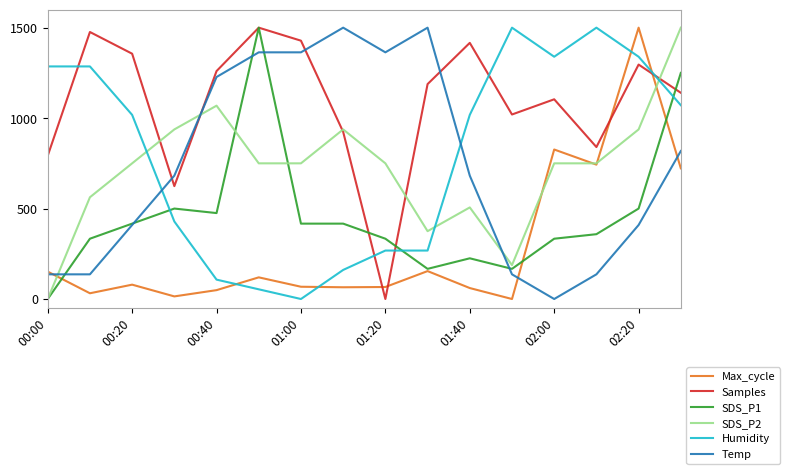

True or false: SDS_P1 and Humidity cross at least once.

True